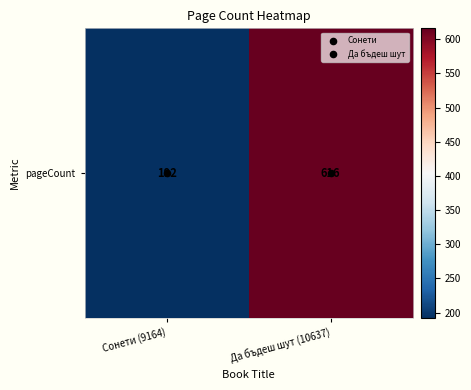

The value at Сонети (9164) is 192. True or false?

True